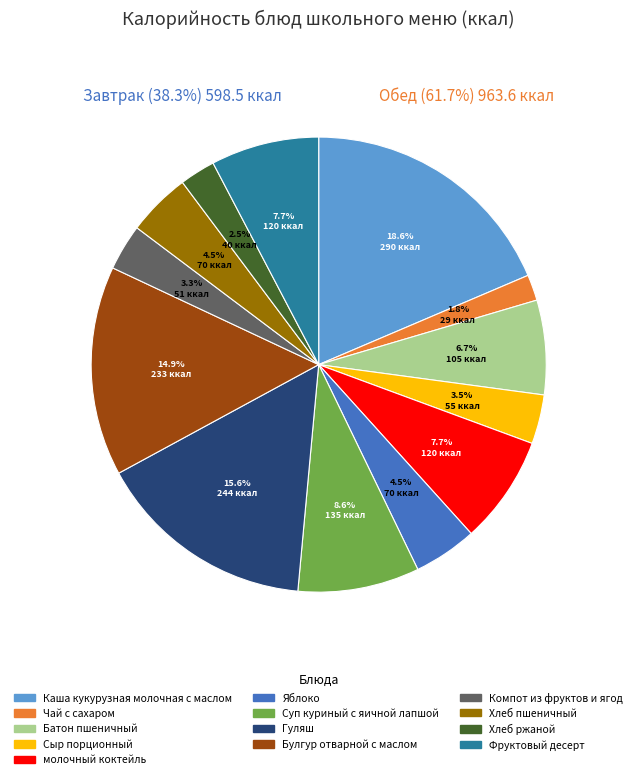

To the nearest percent, what is the difference between the largest and smallest slice percentages?

17%